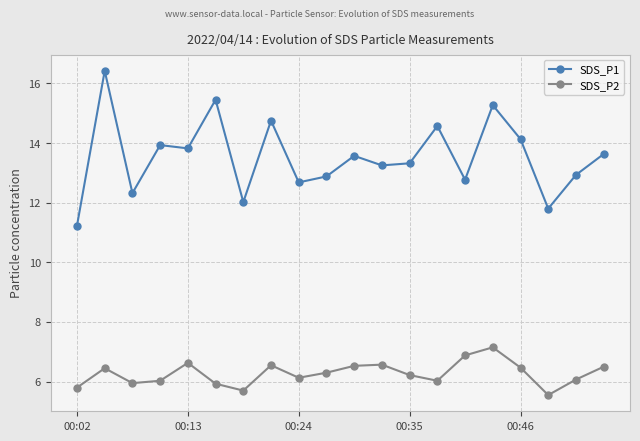

What is the maximum value shown in the chart?

16.4